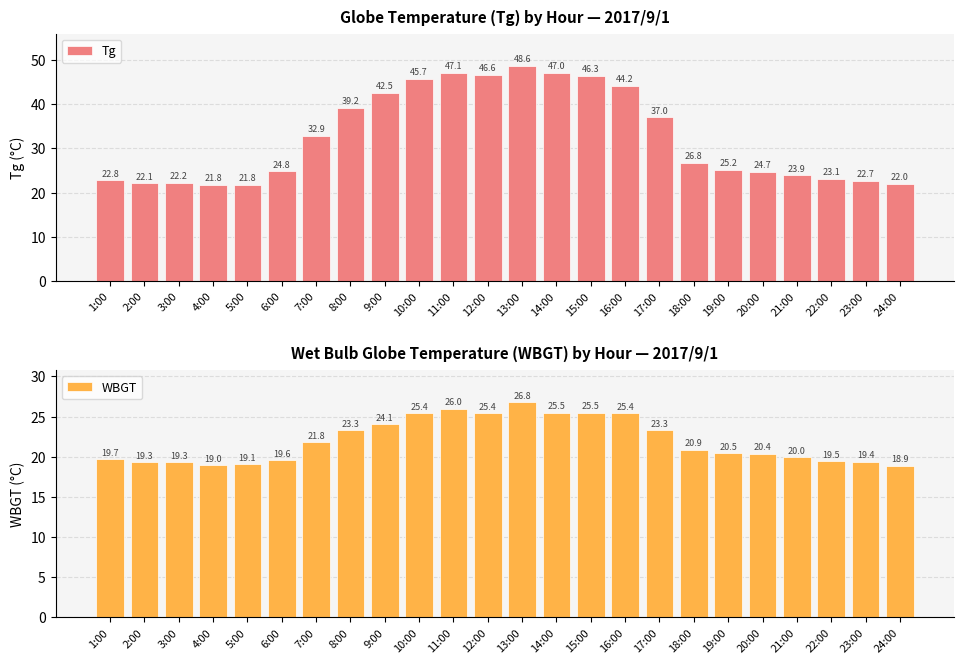

What are all the series names shown in the legend?

Tg, WBGT